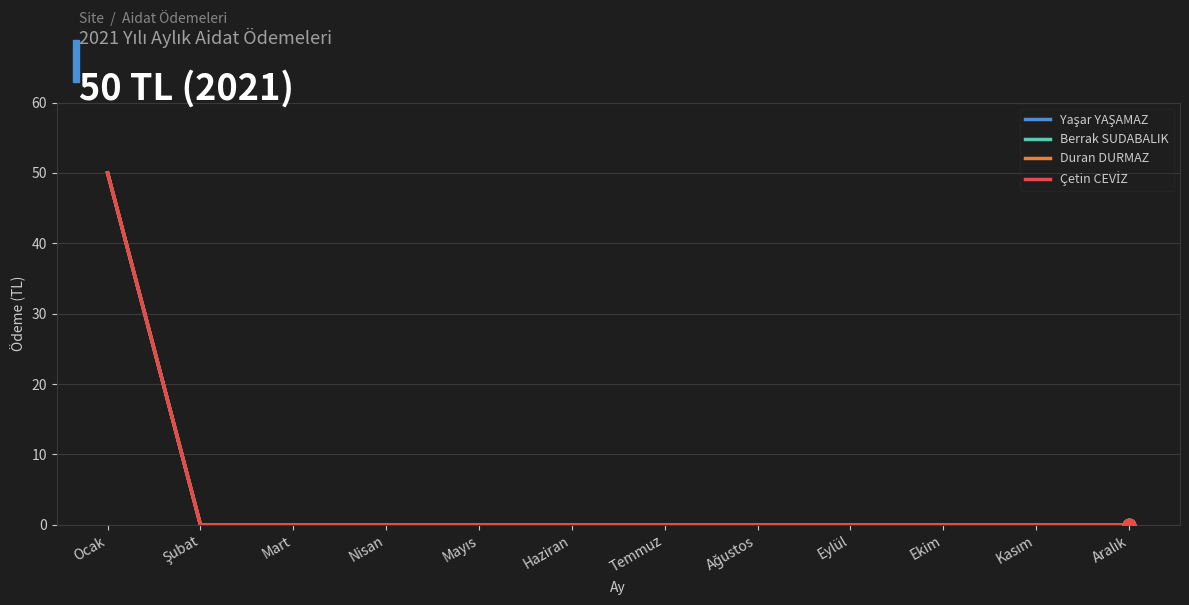

Does the chart have visible grid lines?

Yes